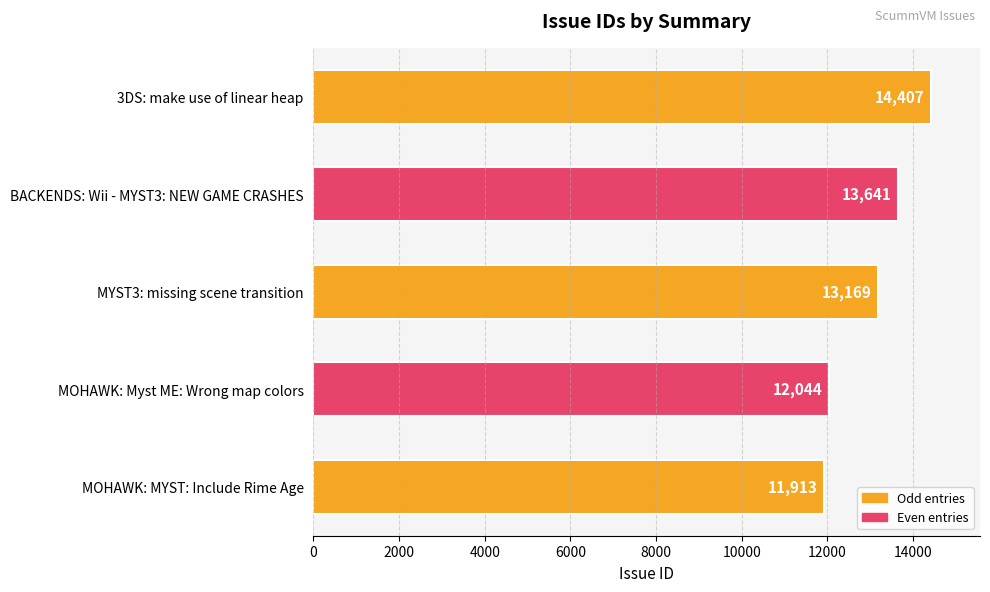

What is the greatest value displayed?

14407